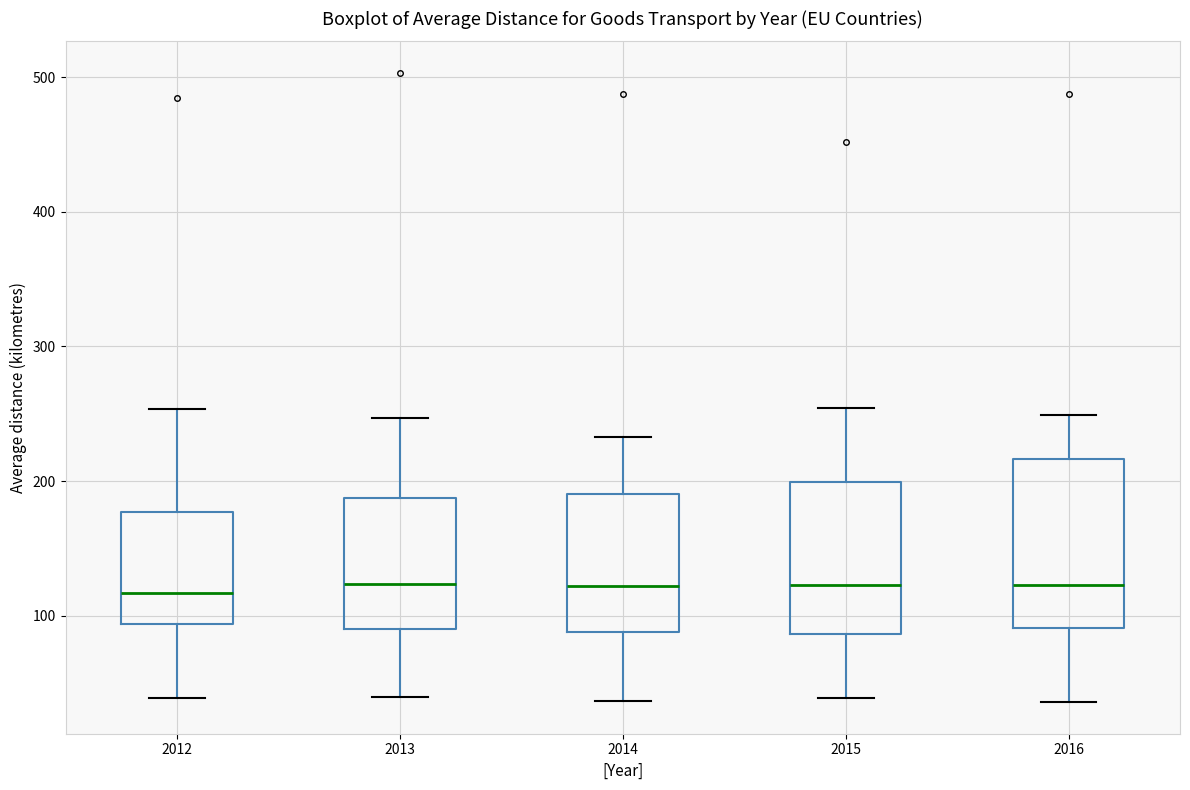

Where is the upper edge of the box at x = 2012 on the y-axis? The values are not printed on the chart, so give them approximately, as read against the axis.

180